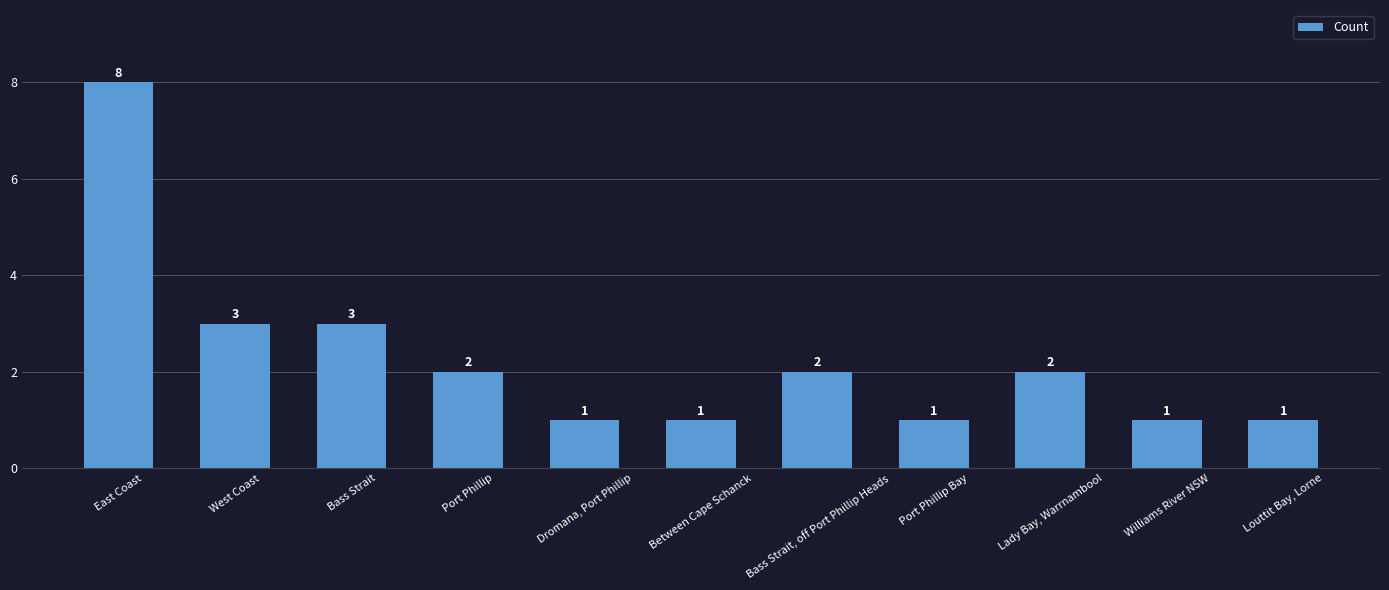

True or false: the data shows 2 at Lady Bay, Warrnambool.

True